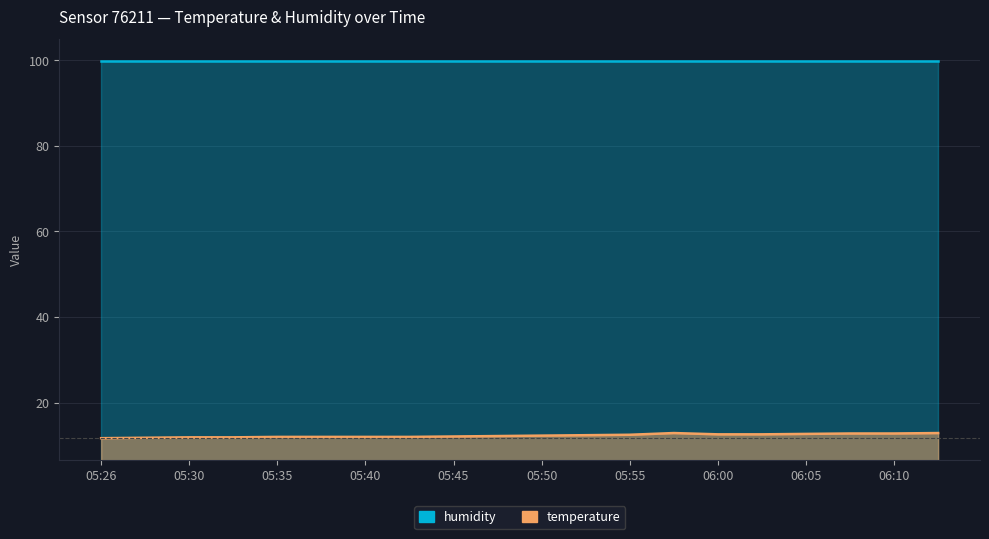

What is the label of the 12th point from the right?

05:45